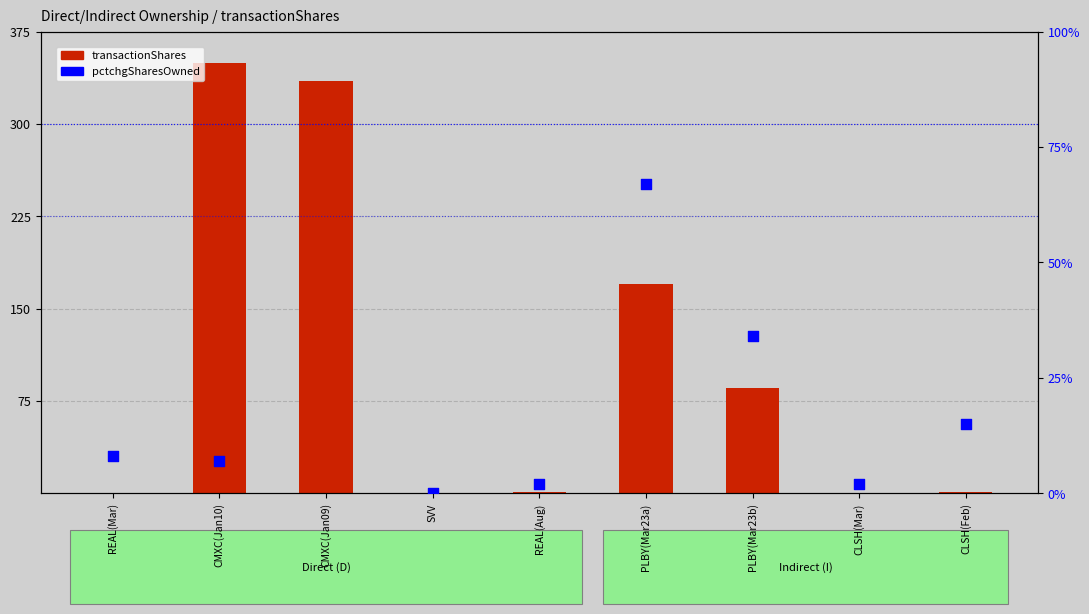

At how many categories does at least one series exceed 242?

2